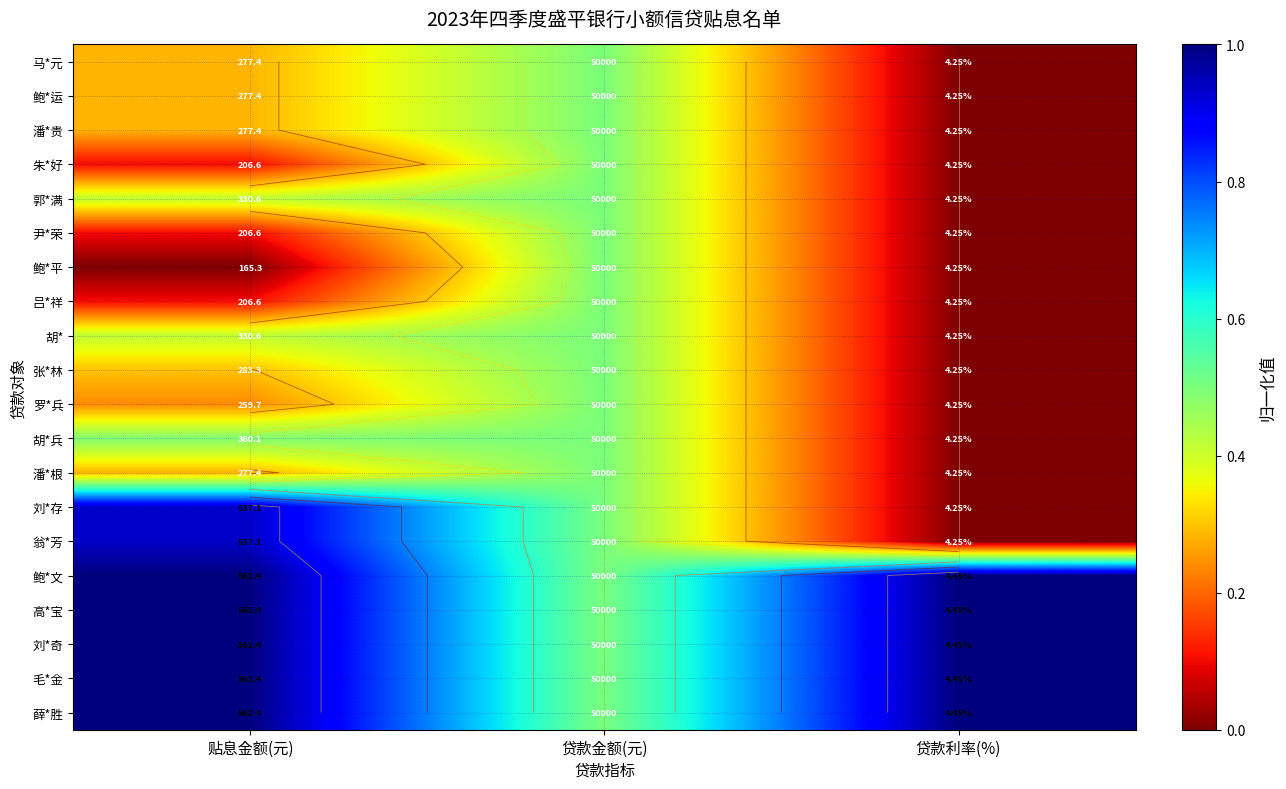

How many series are shown in this chart?

20